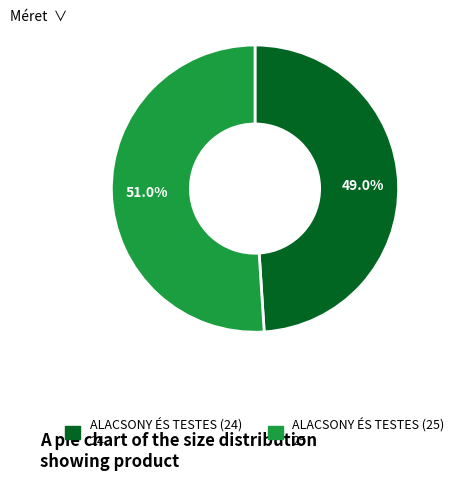

Is there any slice that represents more than half of the pie?

Yes